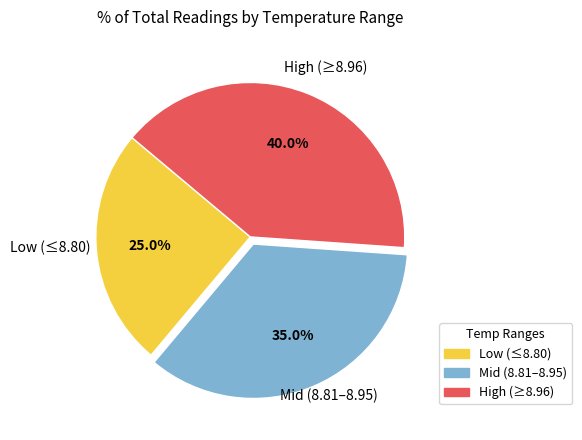

Is there any slice that represents more than half of the pie?

No